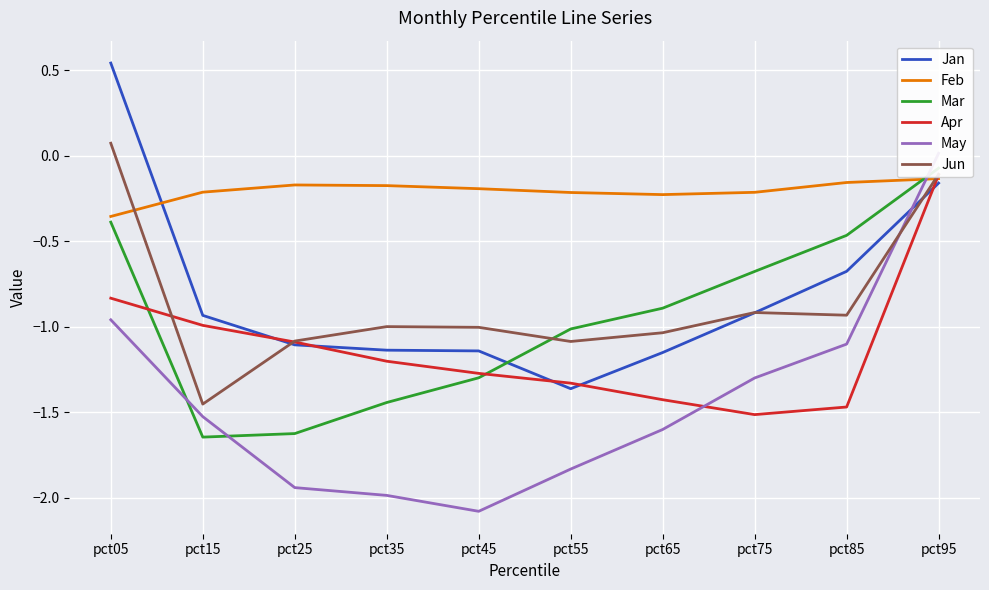

Count the number of data series in this chart.

6